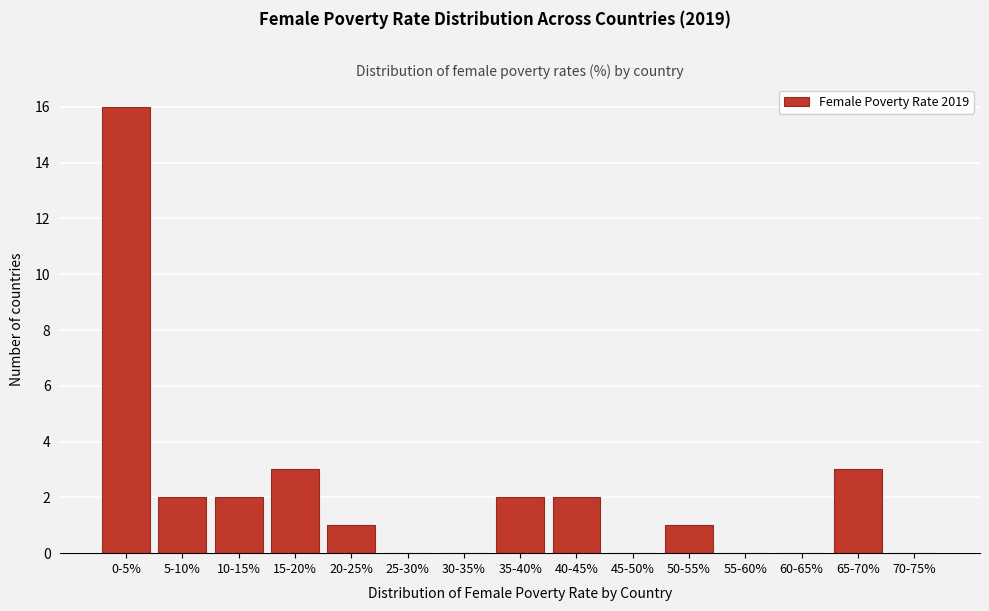

Reading left to right, what are all the values shown in this chart?

0-5%=16	5-10%=2	10-15%=2	15-20%=3	20-25%=1	25-30%=0	30-35%=0	35-40%=2	40-45%=2	45-50%=0	50-55%=1	55-60%=0	60-65%=0	65-70%=3	70-75%=0